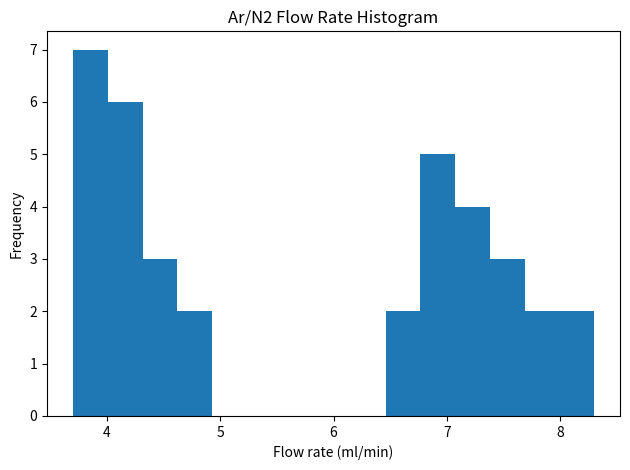

Around what value on the x-axis is the tallest bar? Give the approximate position of its centre, as read against the axis.

3.9